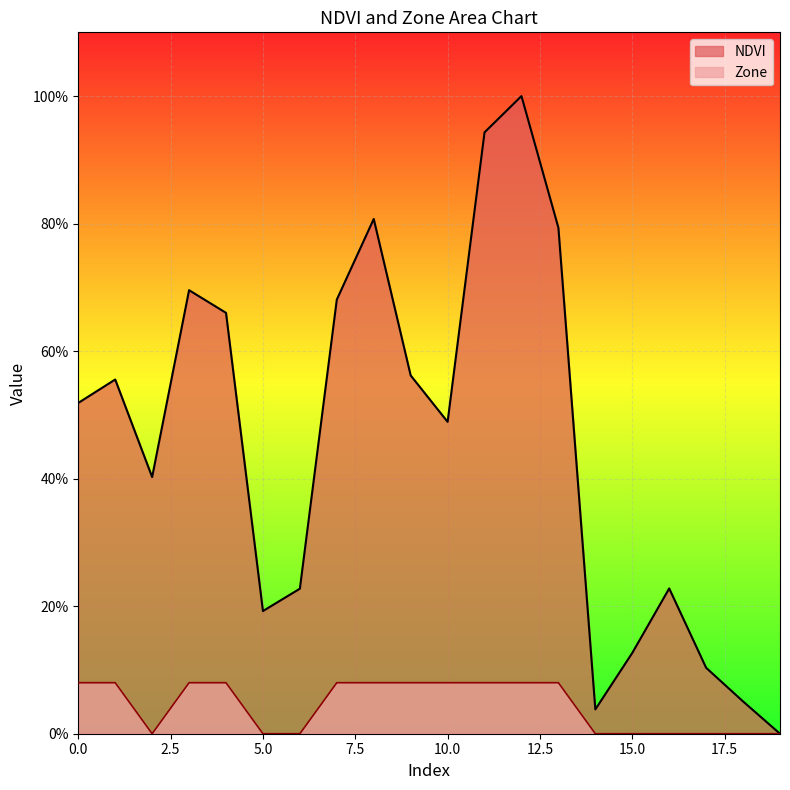

The value of Zone at 18 is -0.0. True or false?

False